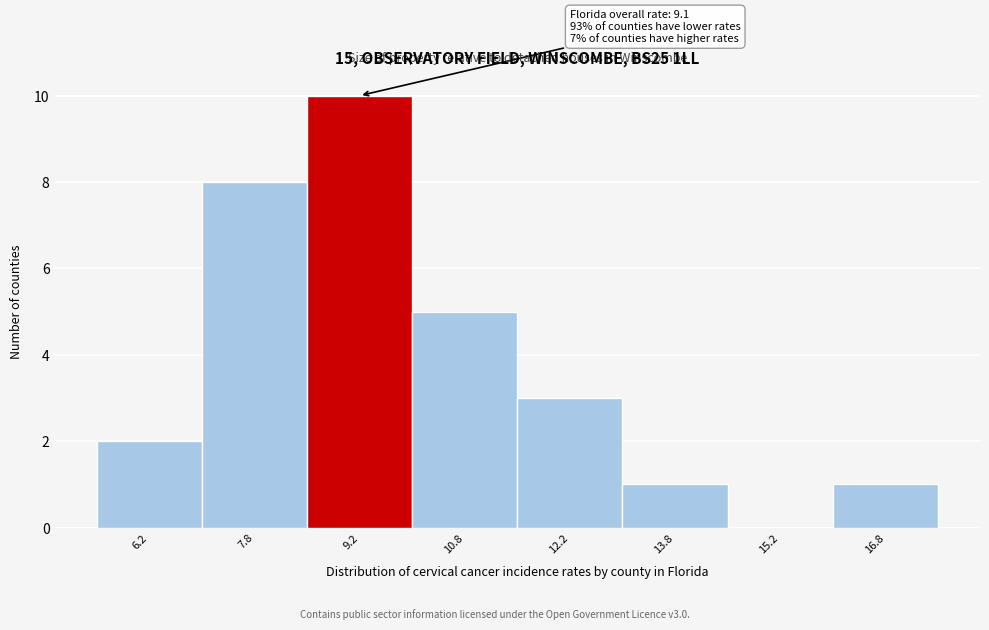

Over which range of the x-axis is the bar tallest?

8.5 to 10.0